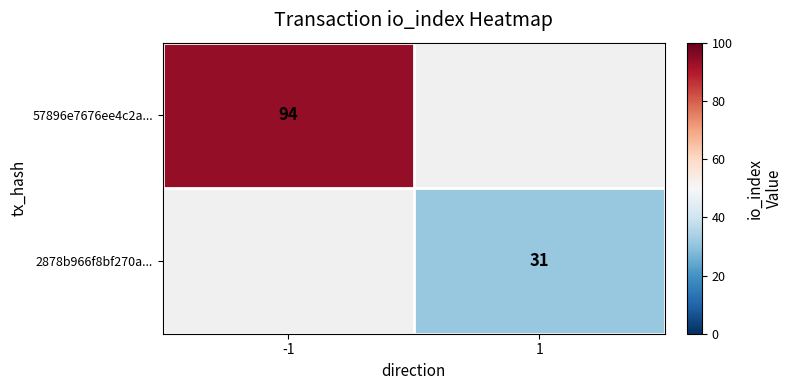

The value of 57896e7676ee4c2a... at -1 is 94. True or false?

True